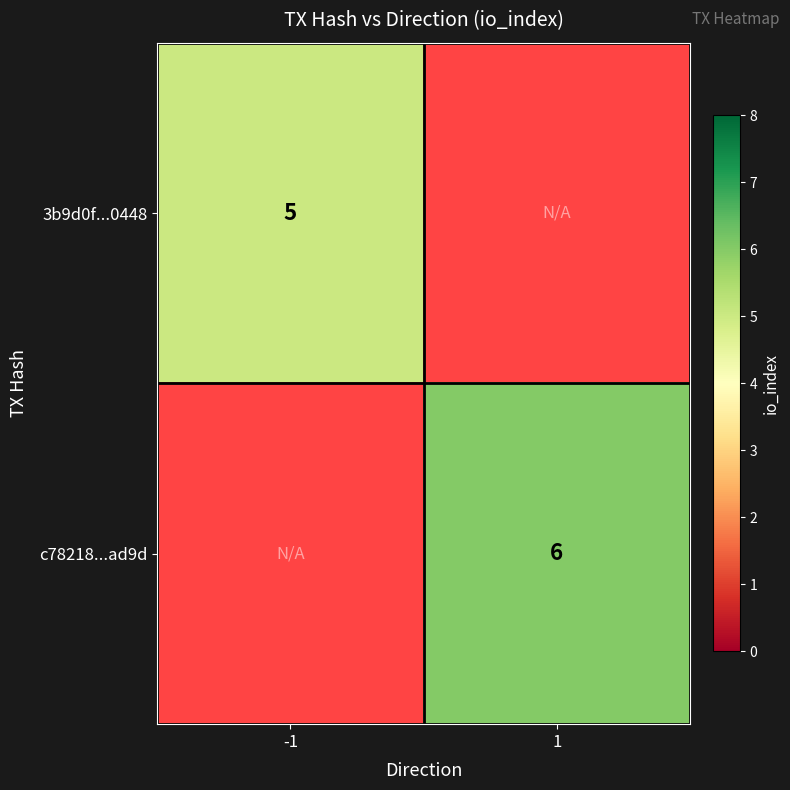

How many distinct data groups are displayed?

2